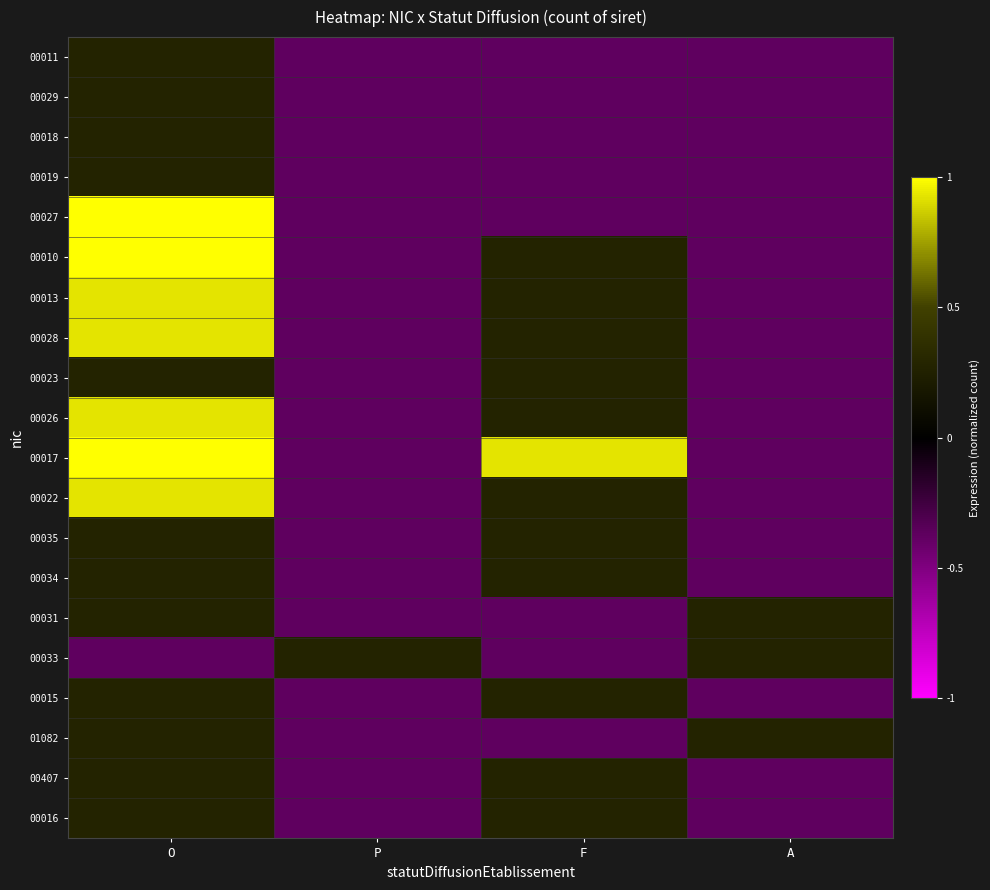

What is the greatest value displayed?

1.0